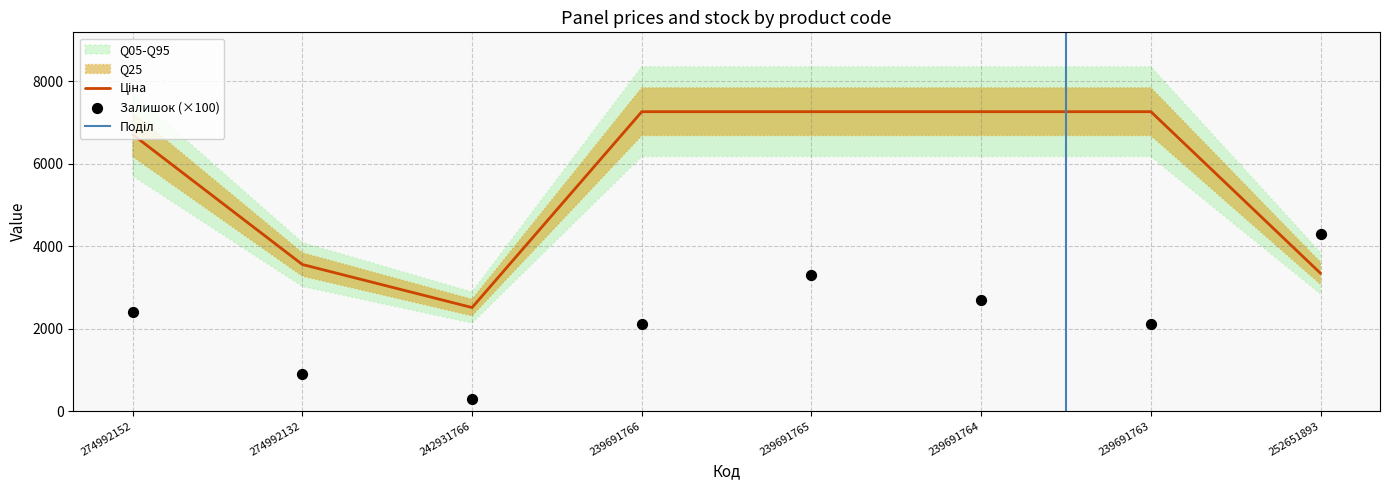

Which series has the largest Y range (max minus min)?

Ціна